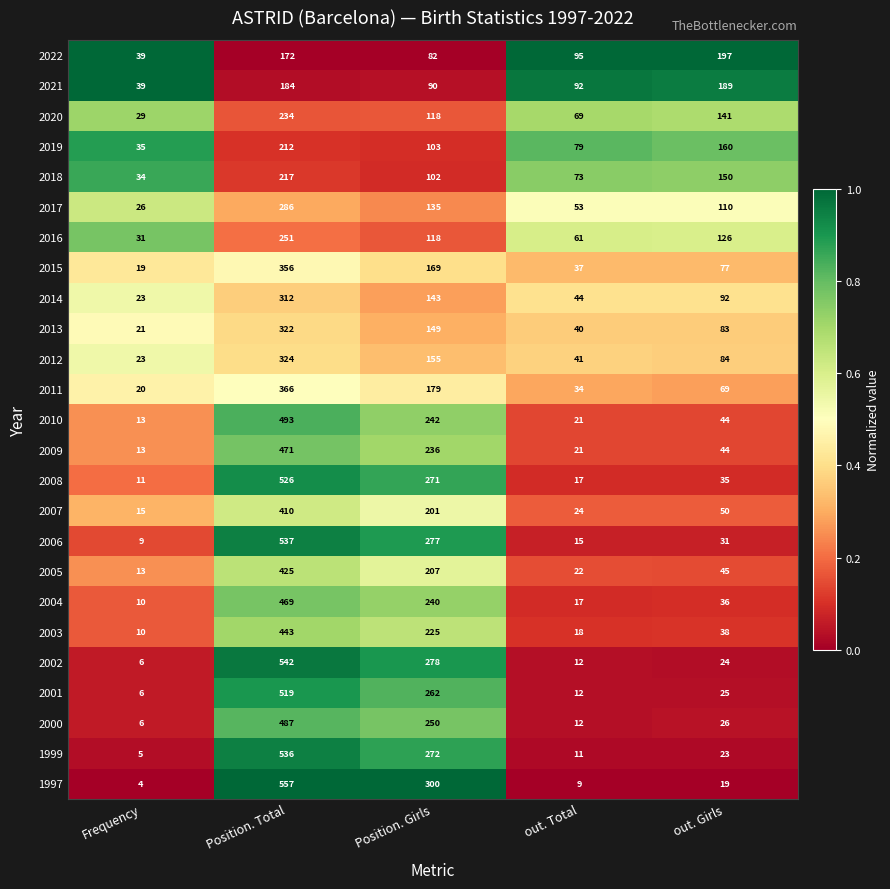

What is the total value across all series at Position. Total?

9651